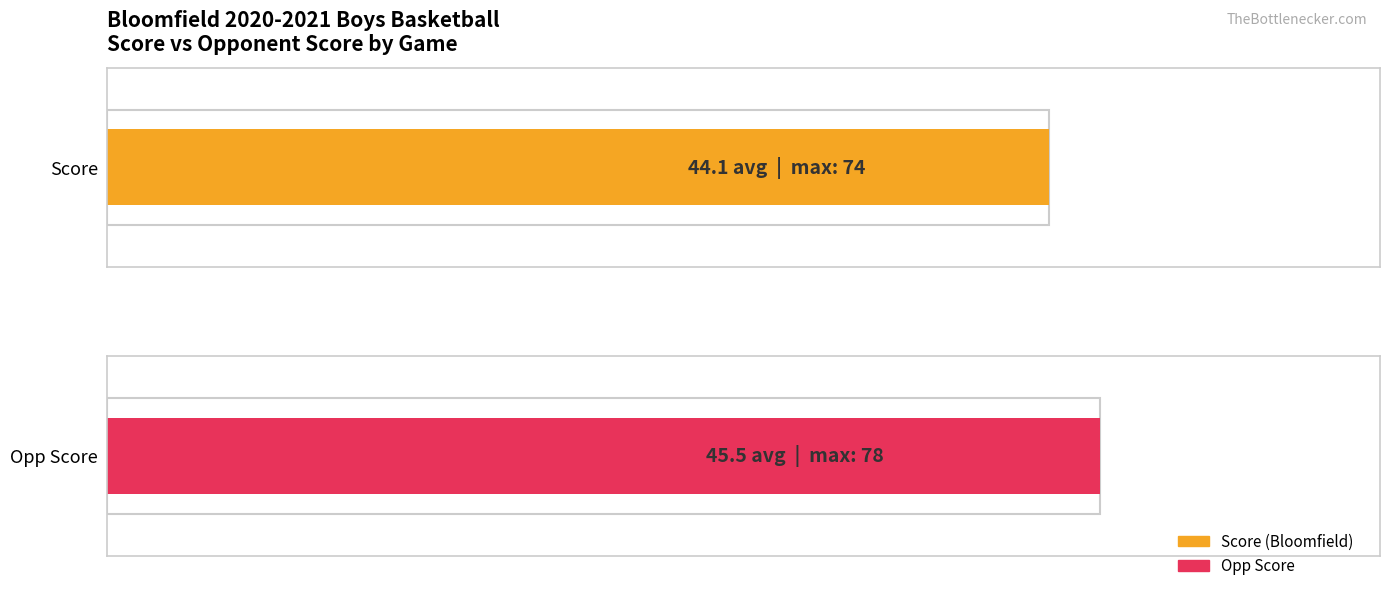

Reading left to right, what are all the values shown in this chart?

Score: 27	35	50	30	55	40	36	45	44	35	32	41	29	49	60	34	70	53	33	52	74	63	39	32
Opp Score: 41	32	30	33	25	60	70	34	65	31	42	18	65	35	58	48	20	54	78	57	63	53	42	38